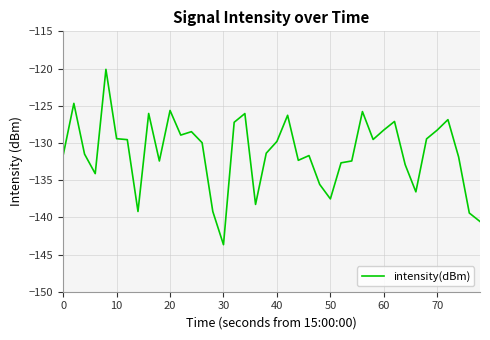

What is the greatest value displayed?

-120.1